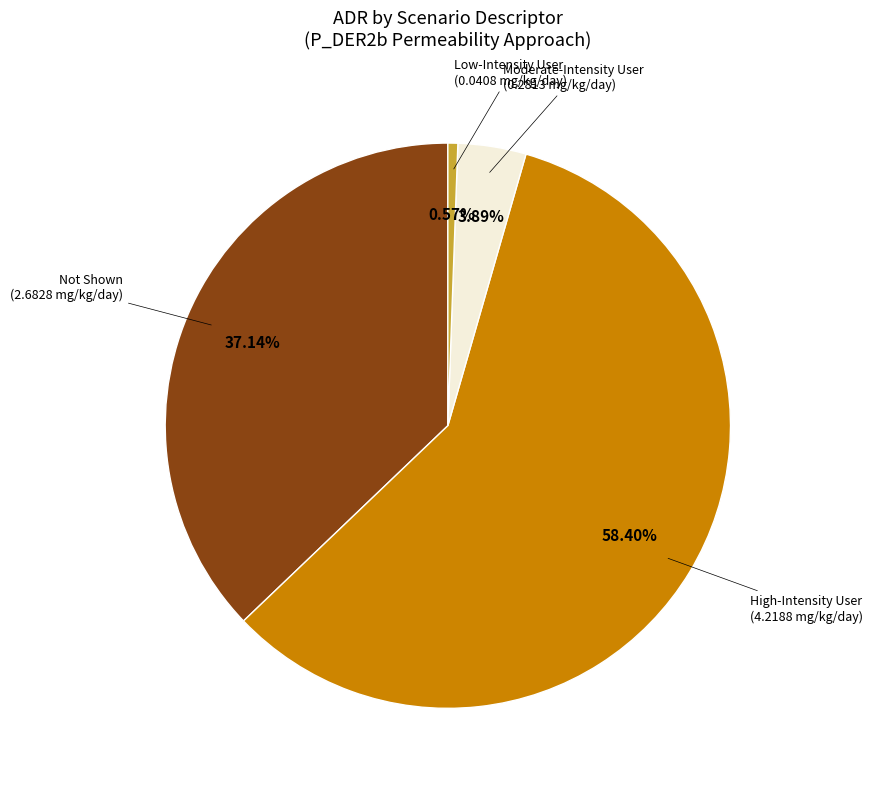

What is the smallest slice in the pie chart?

Low-Intensity User